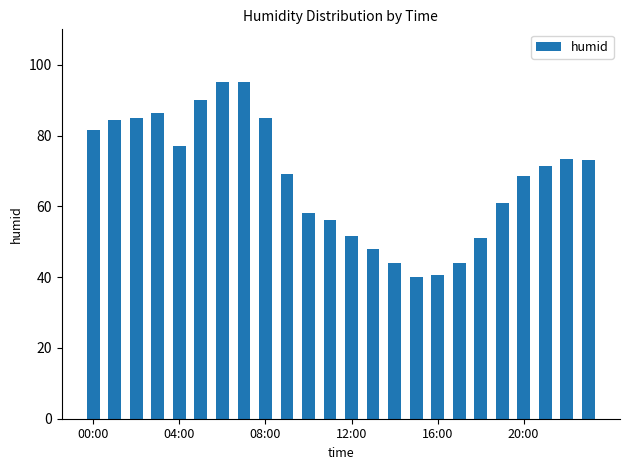

Reading left to right, what are all the values shown in this chart?

81.5	84.5	85.0	86.5	77.0	90.0	95.0	95.0	85.0	69.0	58.0	56.0	51.5	48.0	44.0	40.0	40.5	44.0	51.0	61.0	68.5	71.5	73.5	73.0